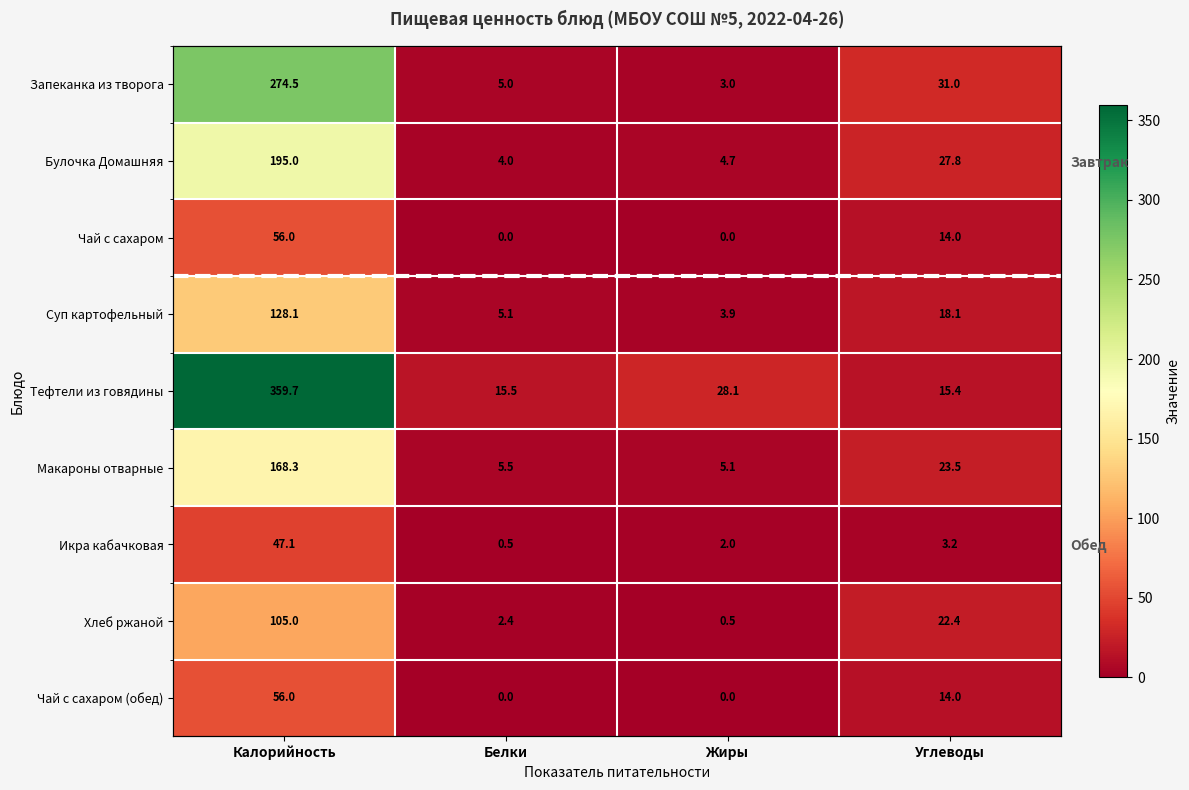

What is the difference between the highest and lowest values at Углеводы?

27.8